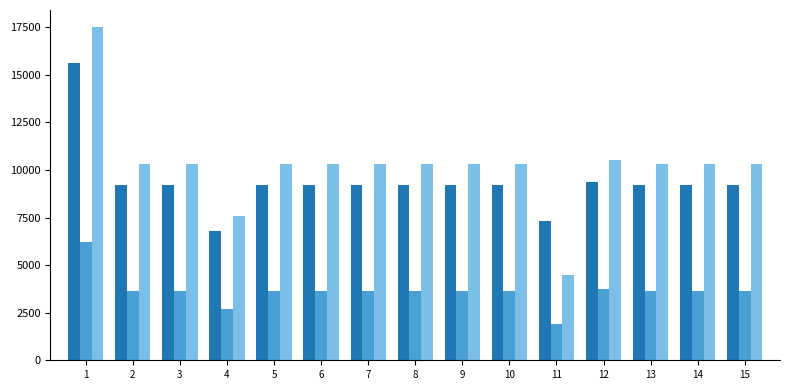

What is the difference between the highest and lowest values at 4?

4903.1